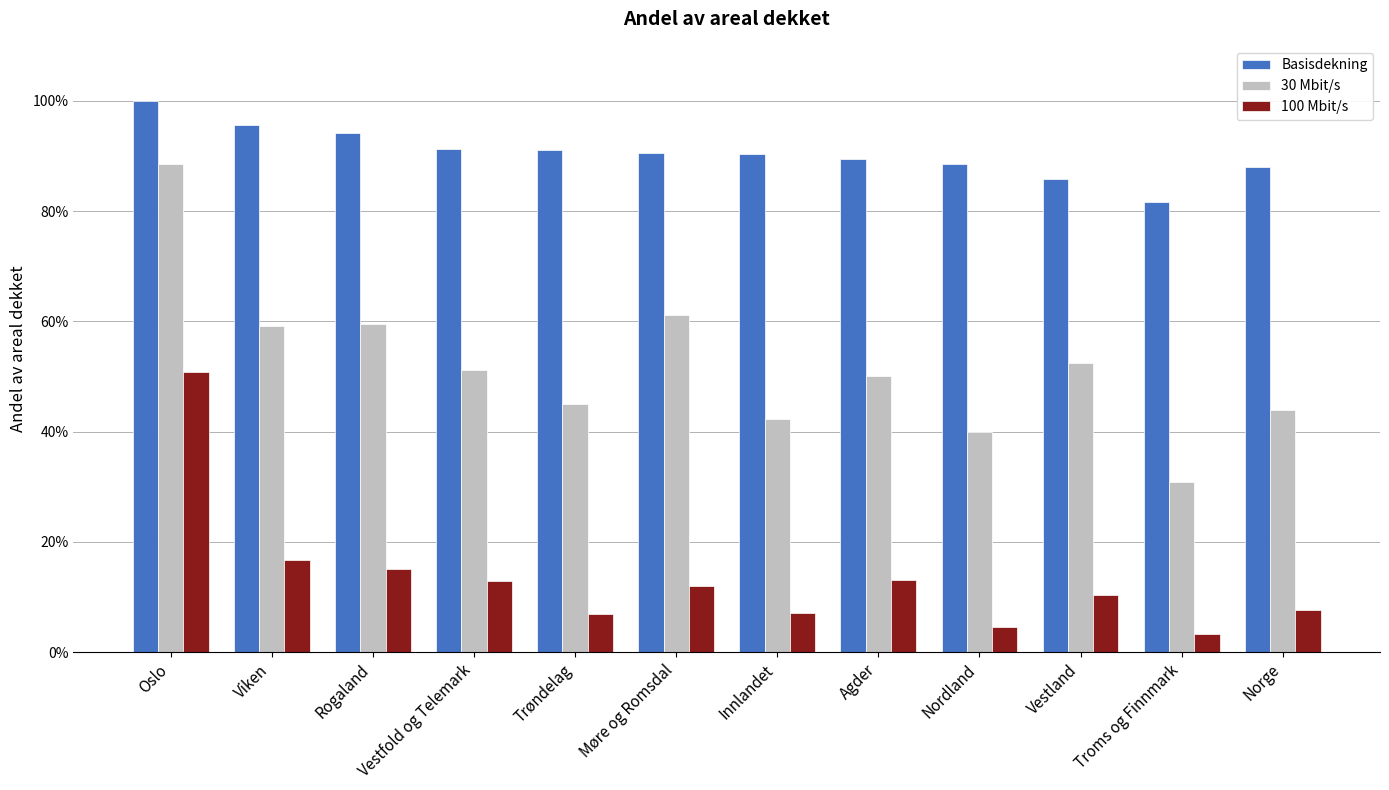

Does the chart contain stacked bars?

No